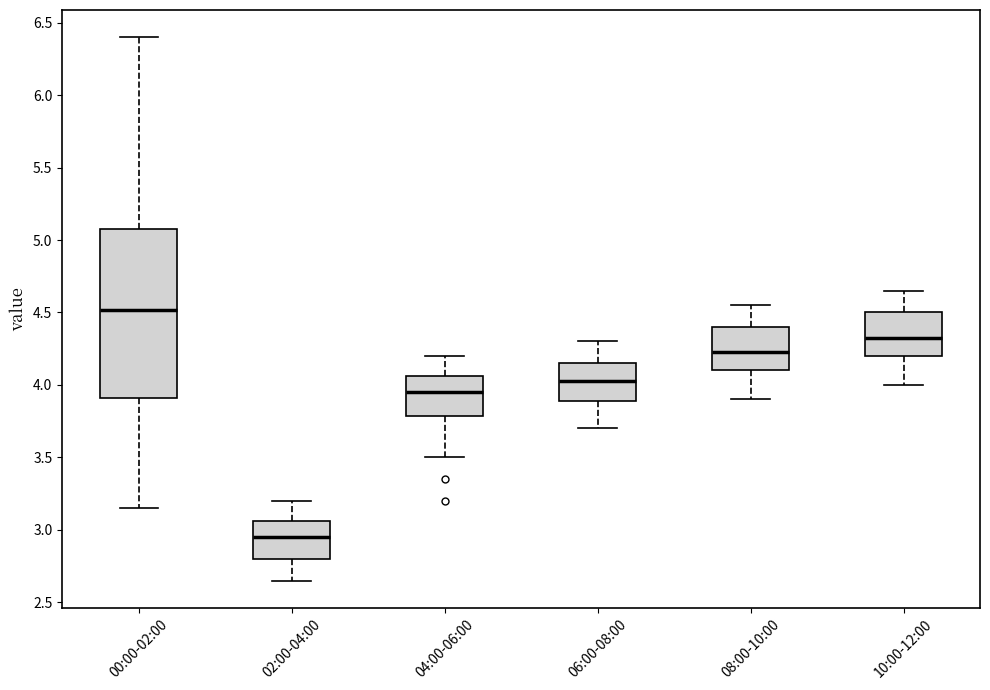

Reading left to right, read every box against the y-axis: the position of its median line, the range the box covers, and the ends of its whiskers. The values are not printed on the chart, so give them approximately, as read against the axis.

00:00-02:00: median 4.50, box 3.90 to 5.10, whiskers 3.15 to 6.40
02:00-04:00: median 2.95, box 2.80 to 3.05, whiskers 2.65 to 3.20
04:00-06:00: median 3.95, box 3.80 to 4.05, whiskers 3.50 to 4.20
06:00-08:00: median 4.05, box 3.90 to 4.15, whiskers 3.70 to 4.30
08:00-10:00: median 4.25, box 4.10 to 4.40, whiskers 3.90 to 4.55
10:00-12:00: median 4.35, box 4.20 to 4.50, whiskers 4.00 to 4.65